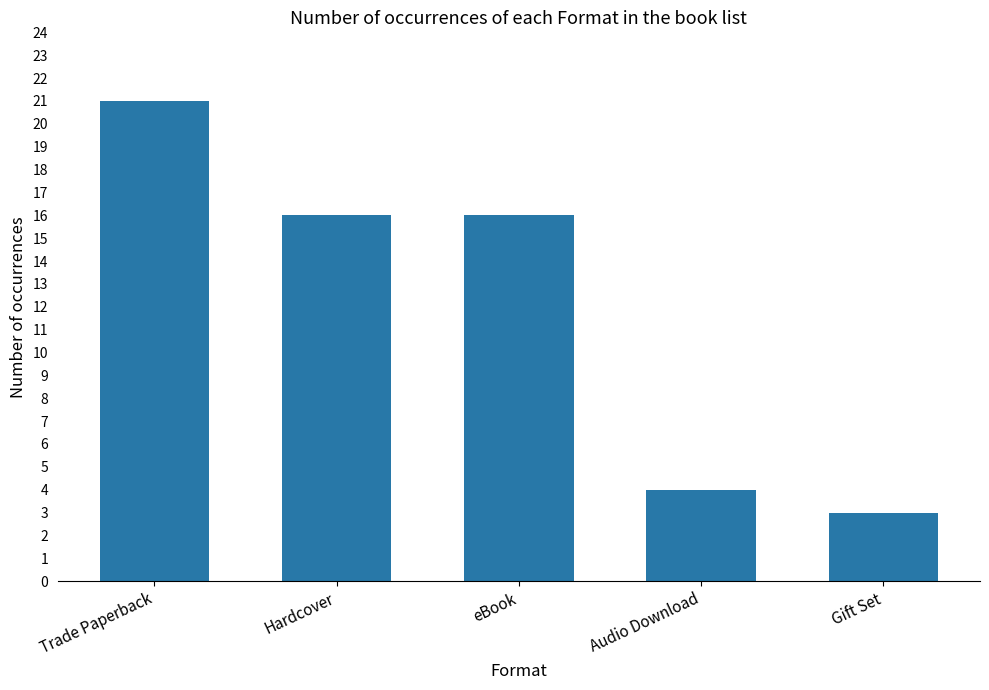

Reading left to right, what are all the values shown in this chart?

Trade Paperback=21	Hardcover=16	eBook=16	Audio Download=4	Gift Set=3